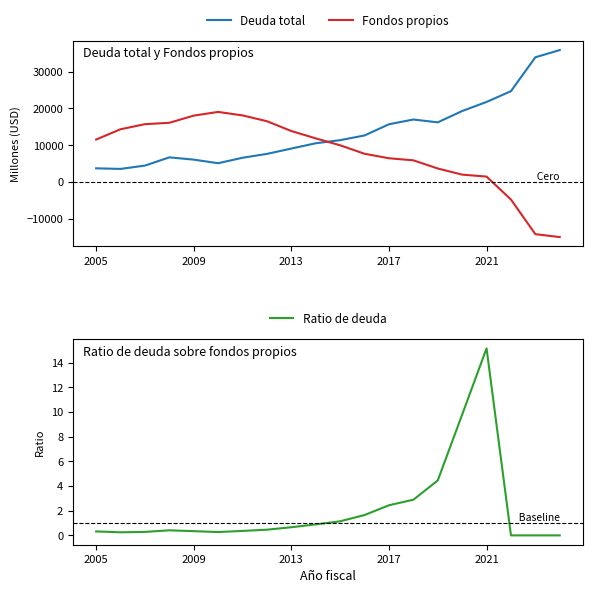

Where is the first local maximum for Fondos propios?

5